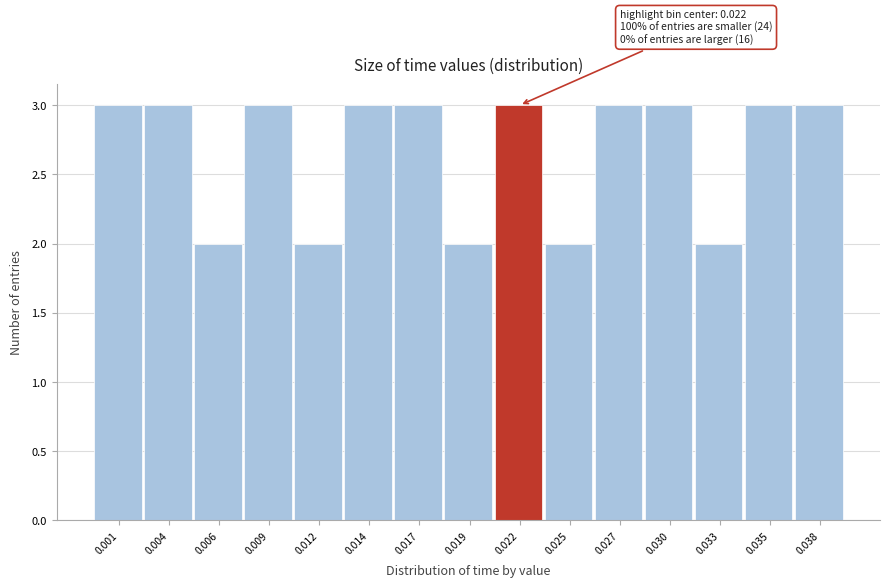

Reading left to right, list all the values displayed in this chart.

0.001=3	0.004=3	0.006=2	0.009=3	0.012=2	0.014=3	0.017=3	0.019=2	0.022=3	0.025=2	0.027=3	0.030=3	0.033=2	0.035=3	0.038=3